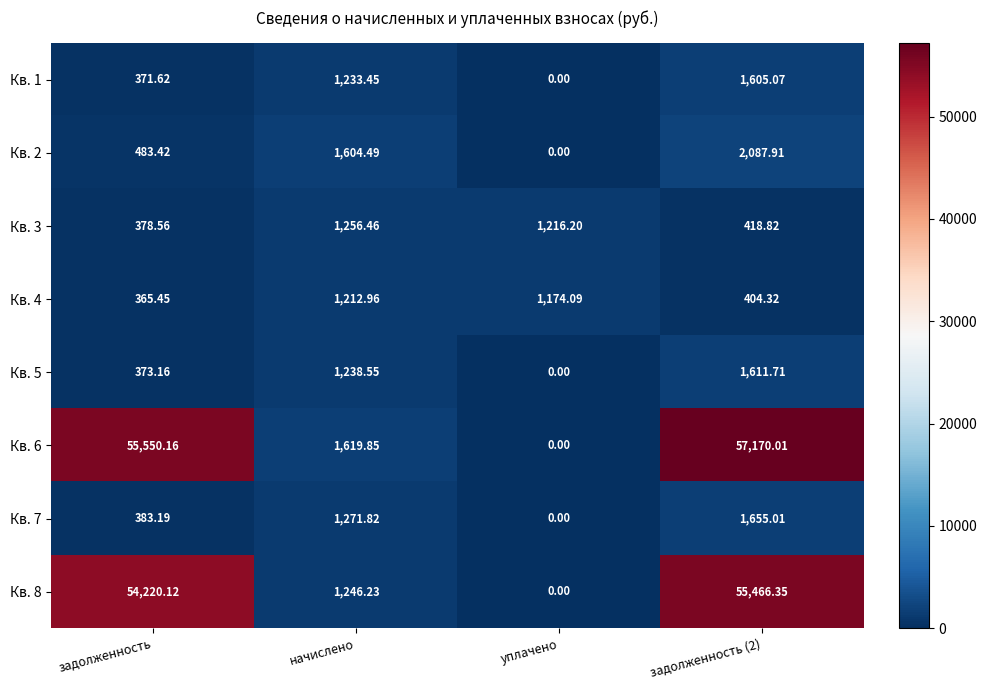

At which label is Кв. 5 closest to 805?

задолженность